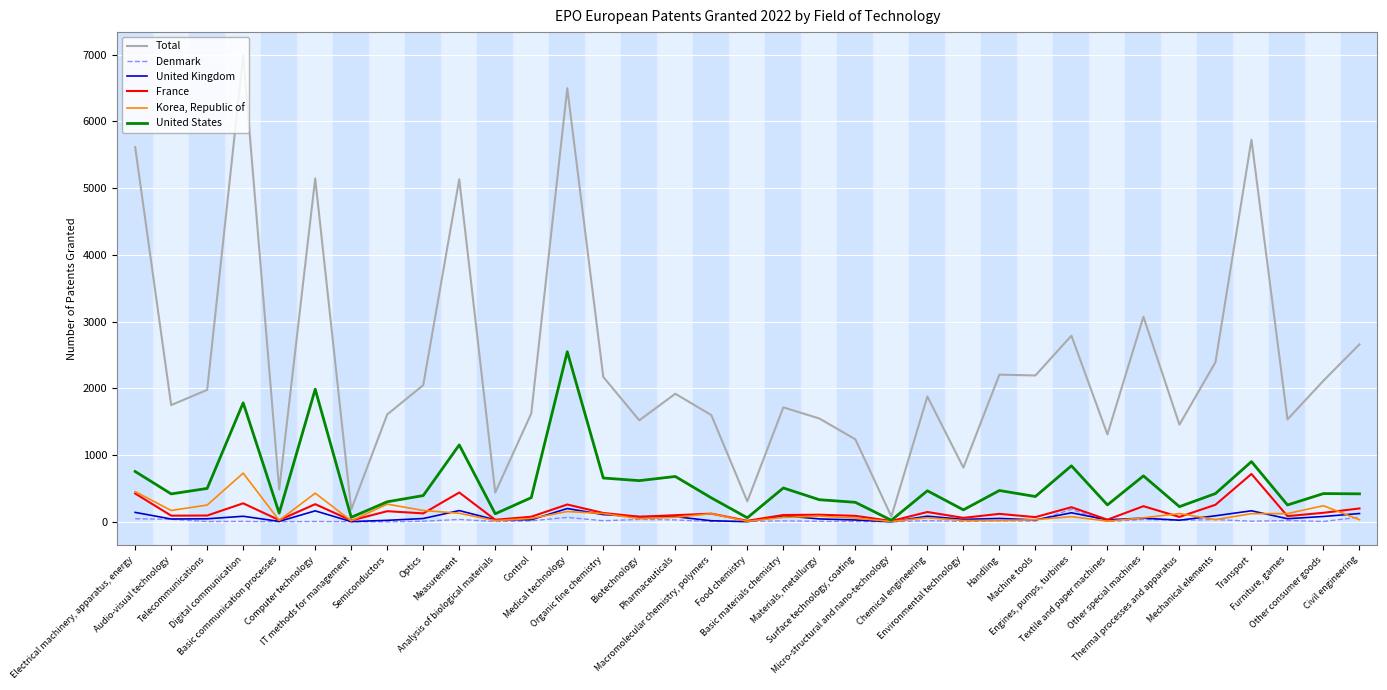

What is the total value across all series at Engines, pumps, turbines?

4246